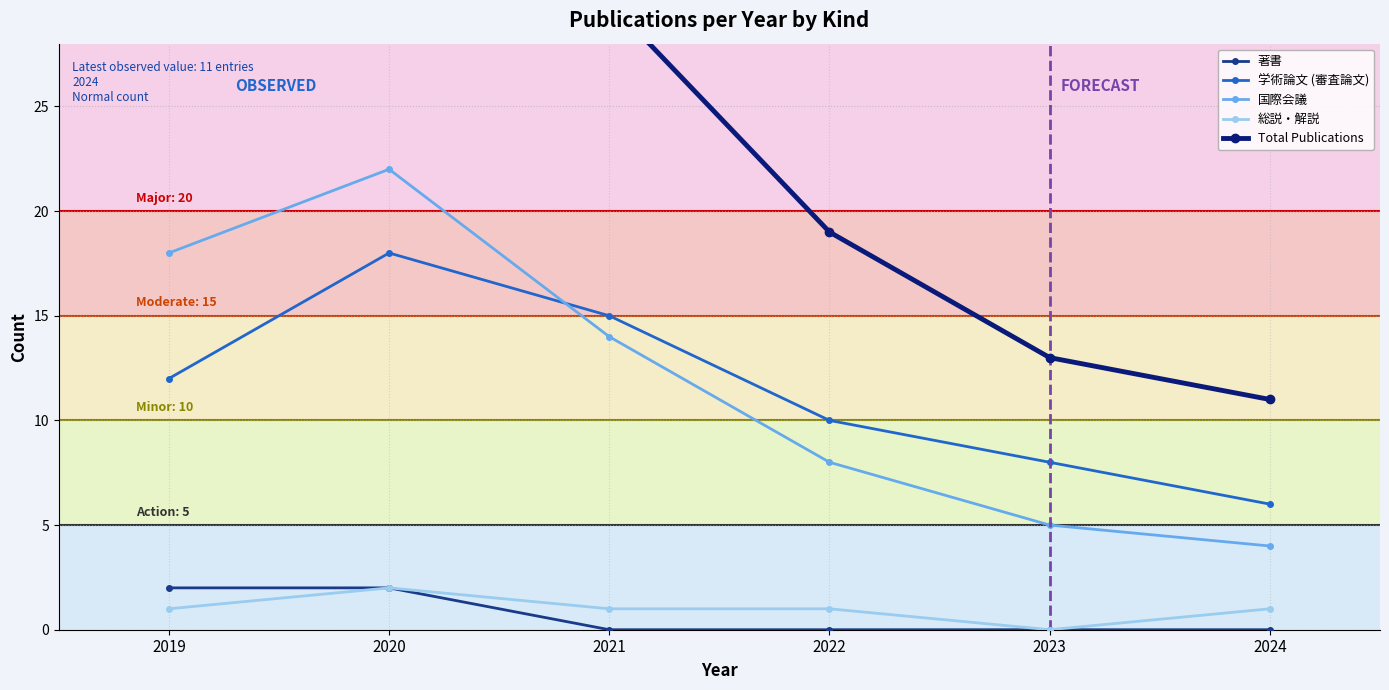

Reading left to right, transcribe all the data shown in this chart.

著書: 2019=2	2020=2	2021=0	2022=0	2023=0	2024=0
学術論文 (審査論文): 2019=12	2020=18	2021=15	2022=10	2023=8	2024=6
国際会議: 2019=18	2020=22	2021=14	2022=8	2023=5	2024=4
総説・解説: 2019=1	2020=2	2021=1	2022=1	2023=0	2024=1
Total Publications: 2019=33	2020=44	2021=30	2022=19	2023=13	2024=11